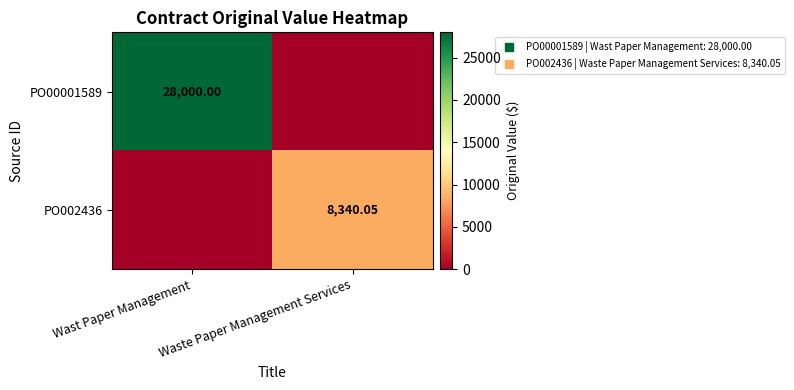

Between Waste Paper Management Services and Wast Paper Management, which is larger?

Wast Paper Management